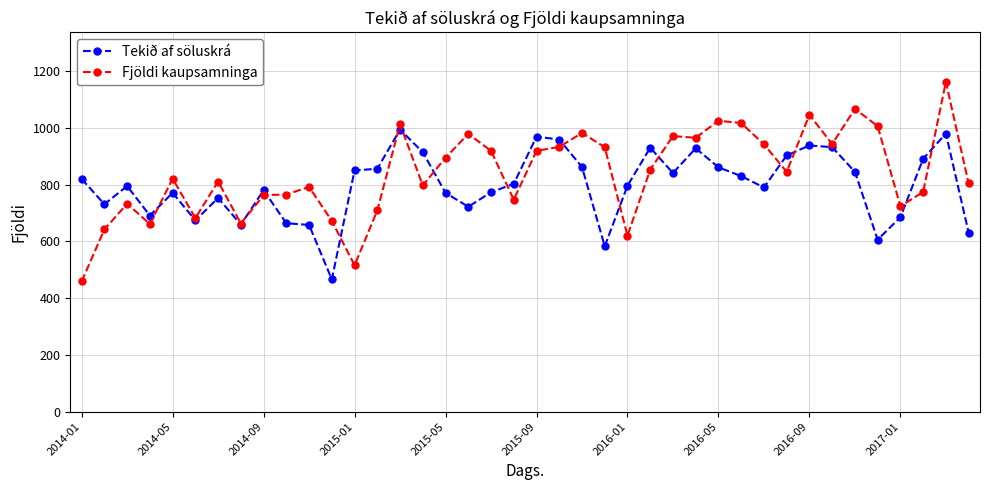

True or false: Fjöldi kaupsamninga has more than 1 points higher than both neighbors.

True